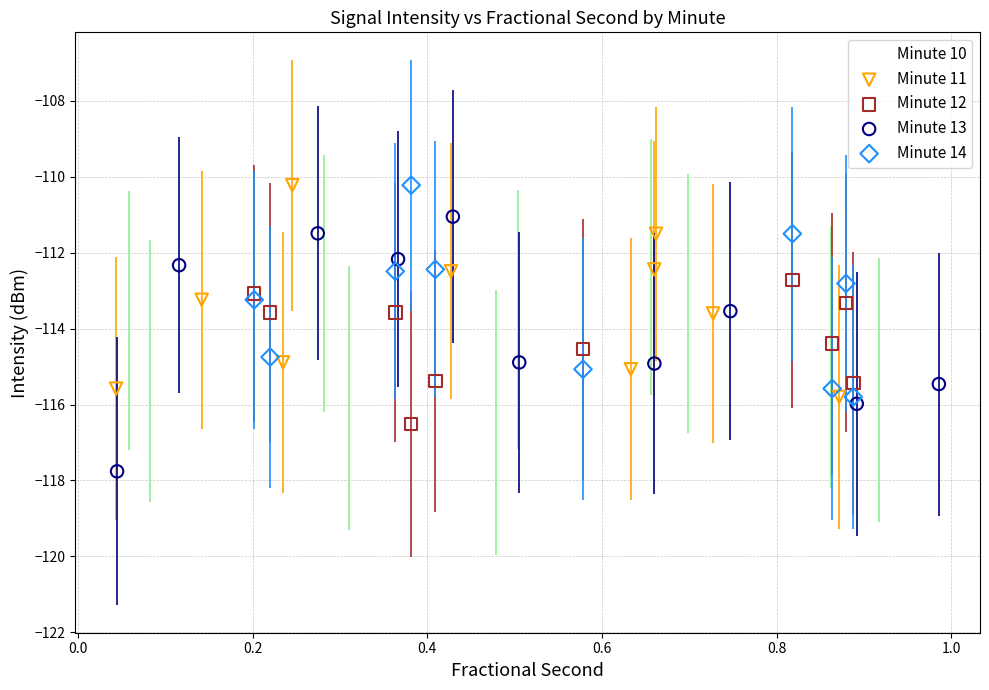

Which series contains the lowest Y value?

Minute 13